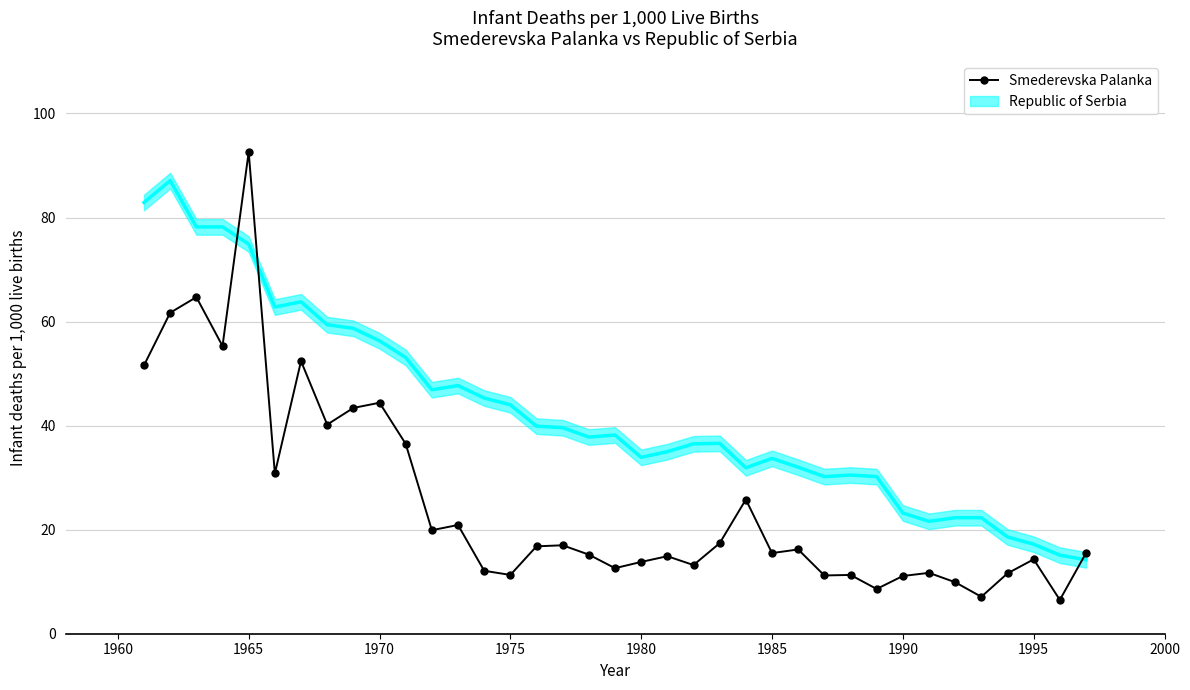

True or false: Smederevska Palanka has more than 2 points higher than both neighbors.

True